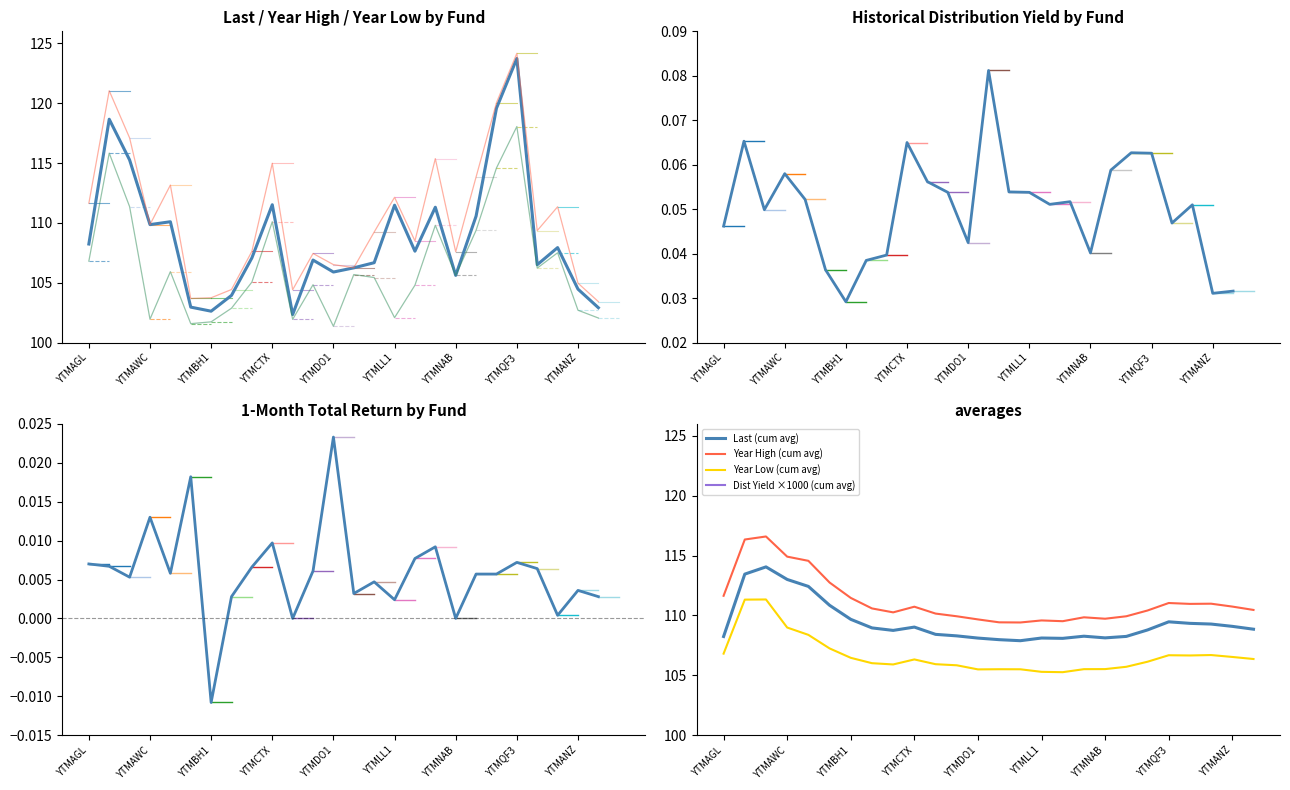

Where is the first local maximum for Year High?

YTMAPA